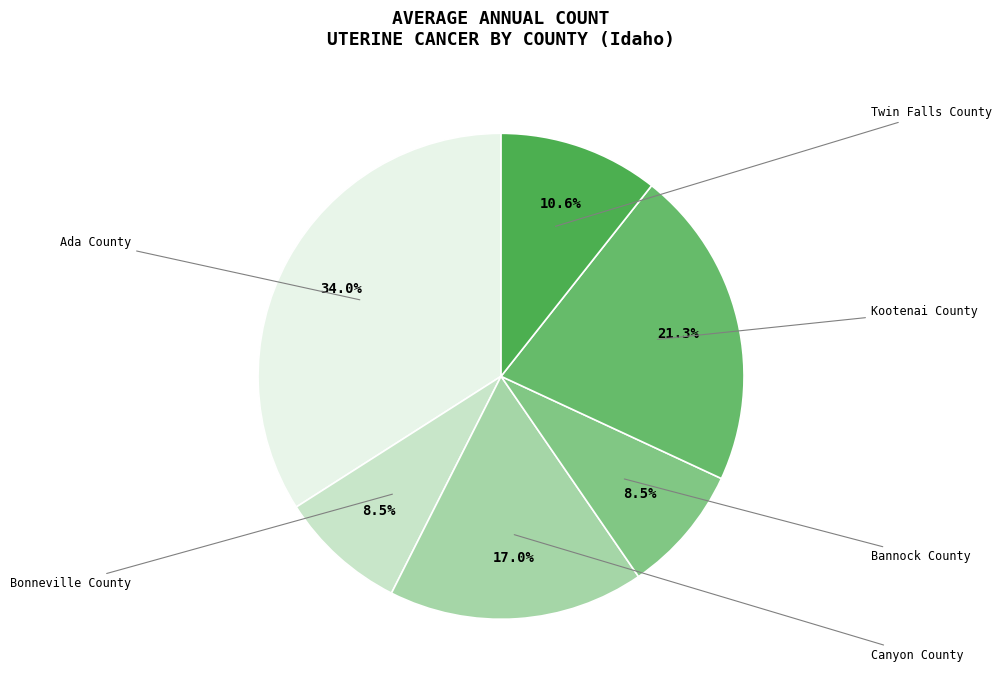

What is the change in value from Canyon County to Kootenai County?

+2